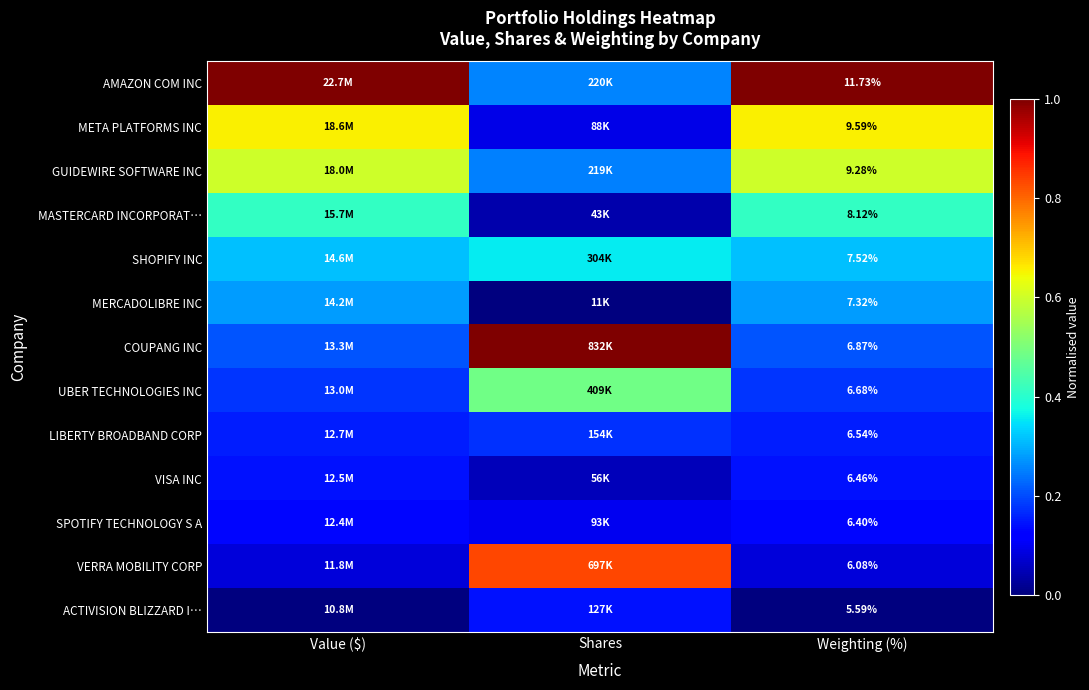

Rank the series at Weighting (%) from highest to lowest value.

AMAZON COM INC, META PLATFORMS INC, GUIDEWIRE SOFTWARE INC, MASTERCARD INCORPORAT…, SHOPIFY INC, MERCADOLIBRE INC, COUPANG INC, UBER TECHNOLOGIES INC, LIBERTY BROADBAND CORP, VISA INC, SPOTIFY TECHNOLOGY S A, VERRA MOBILITY CORP, ACTIVISION BLIZZARD I…